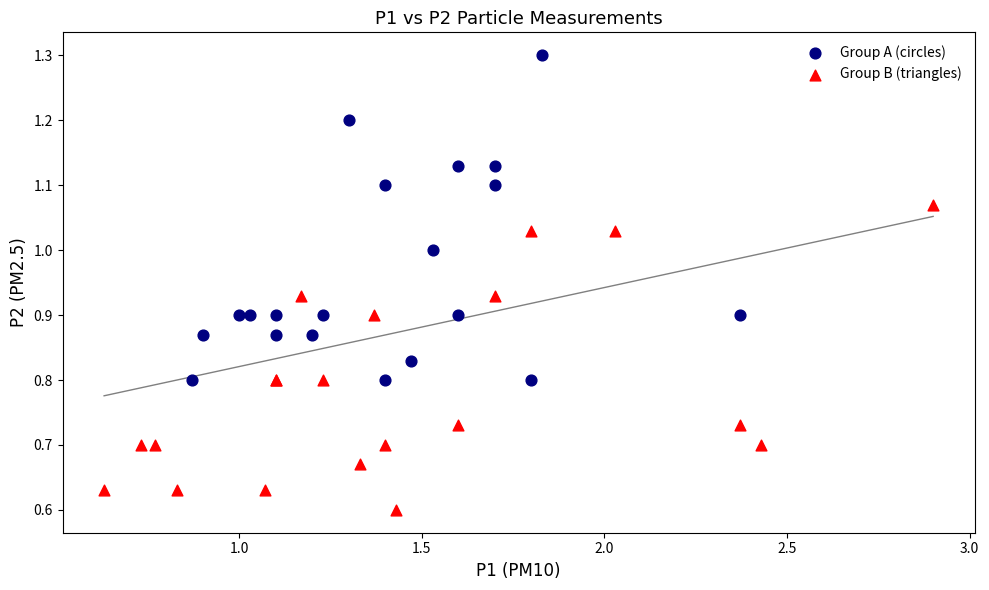

Which series reaches the minimum Y coordinate?

Group B (triangles)